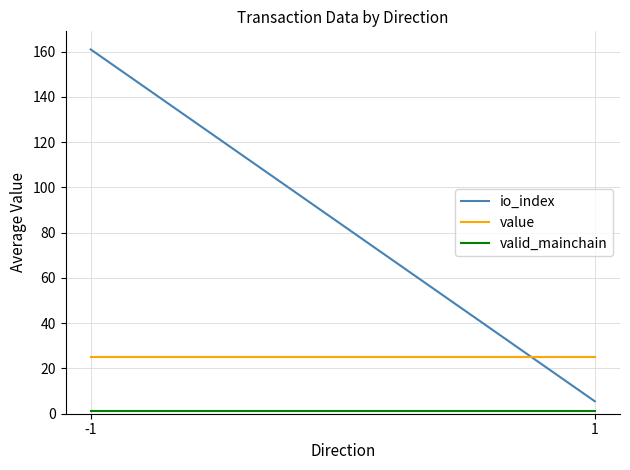

Reading left to right, extract all data points from this chart.

io_index: -1=161.0	1=5.5
value: -1=25.1	1=25.1
valid_mainchain: -1=1.0	1=1.0